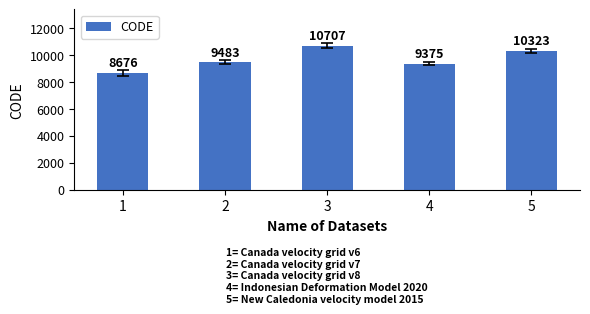

Between 1 and 2, which is larger?

2